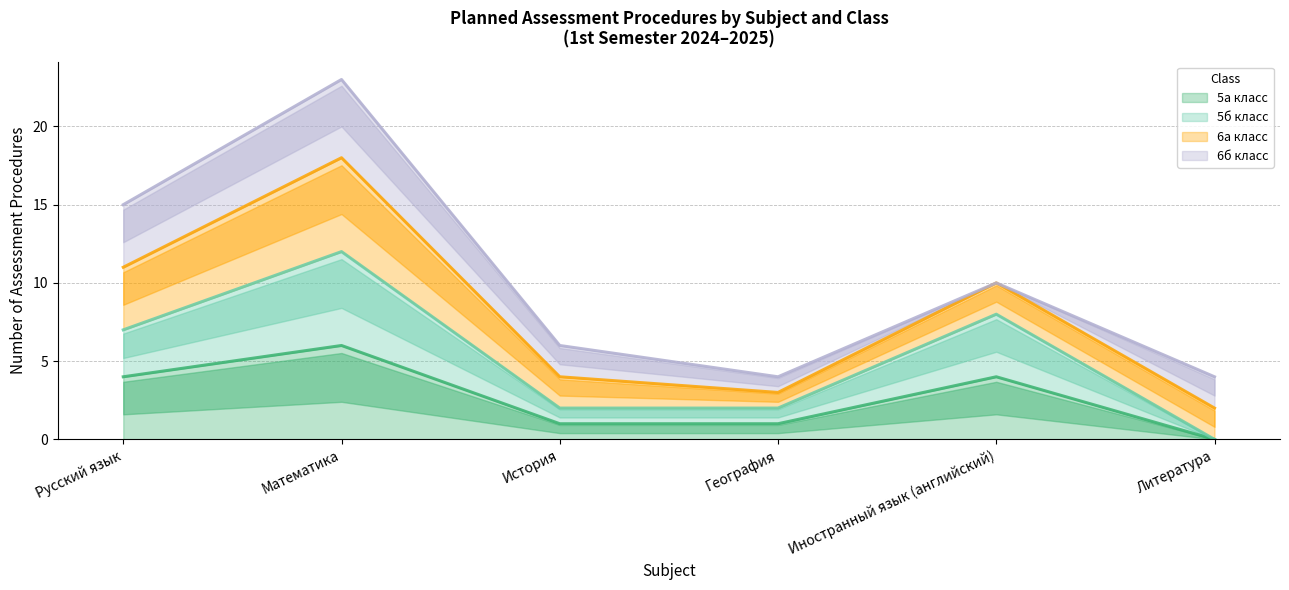

Between Русский язык and Иностранный язык (английский), which is larger?

Русский язык